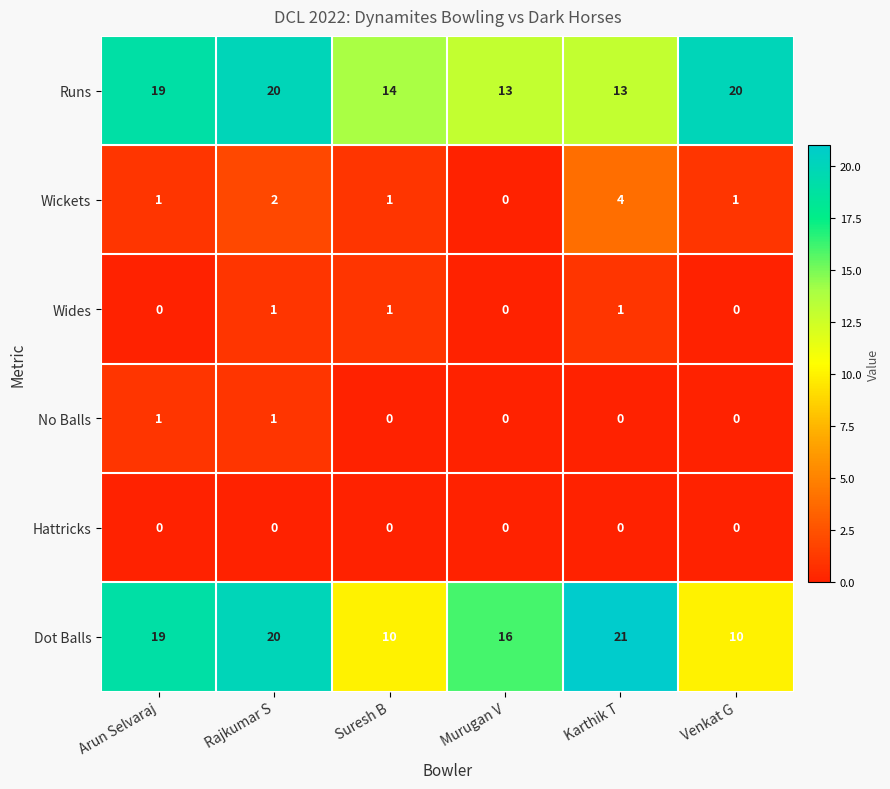

At which label is Wickets closest to 2?

Rajkumar S